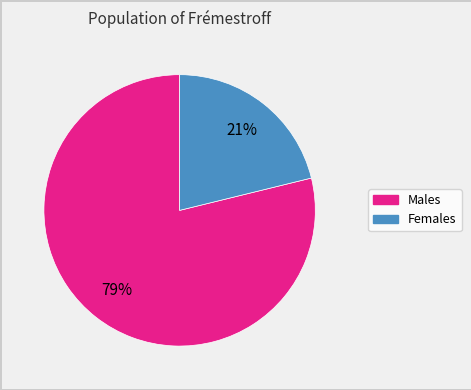

To the nearest percent, what is the difference between the largest and smallest slice percentages?

58%